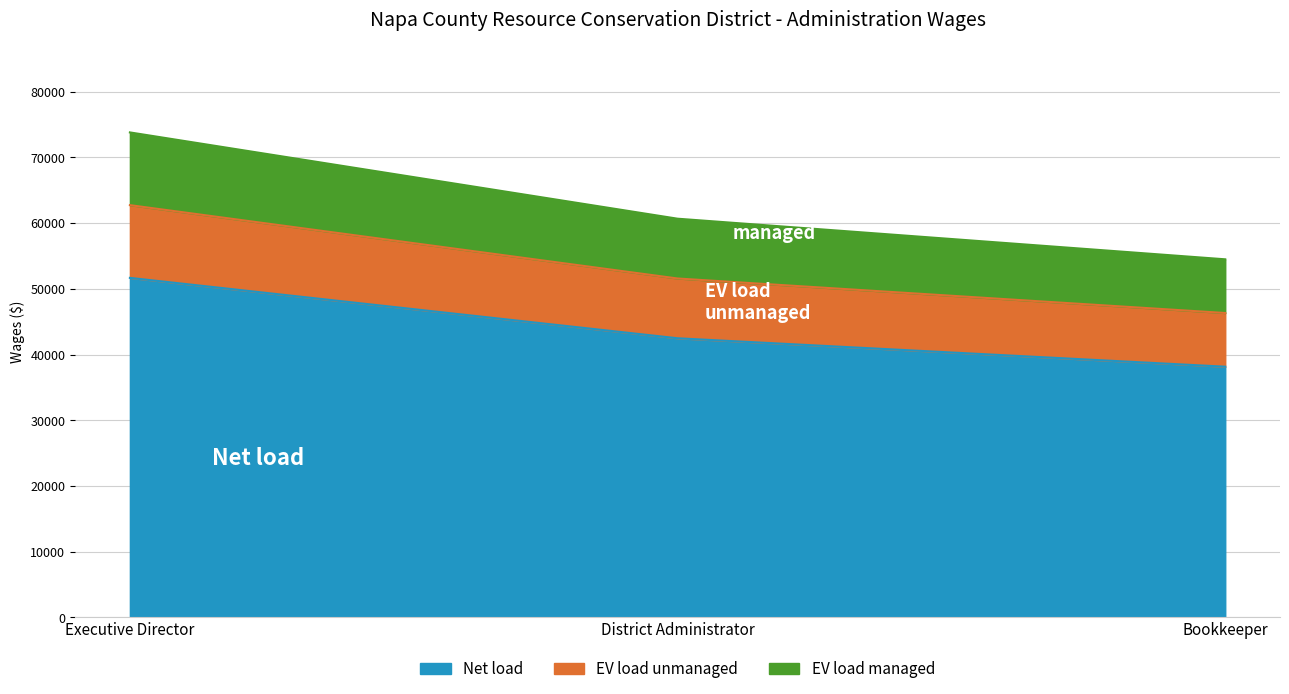

Which label corresponds to the largest value in the chart?

Executive Director